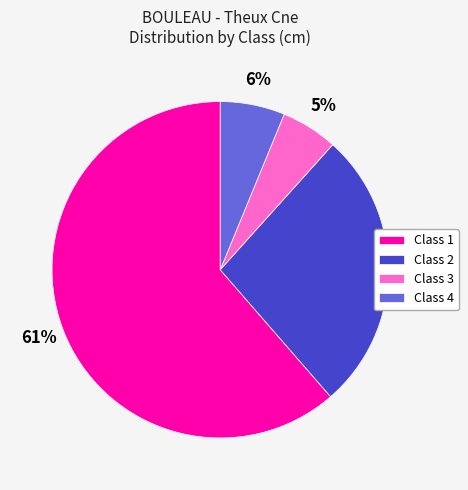

Is there a majority slice in this chart?

Yes